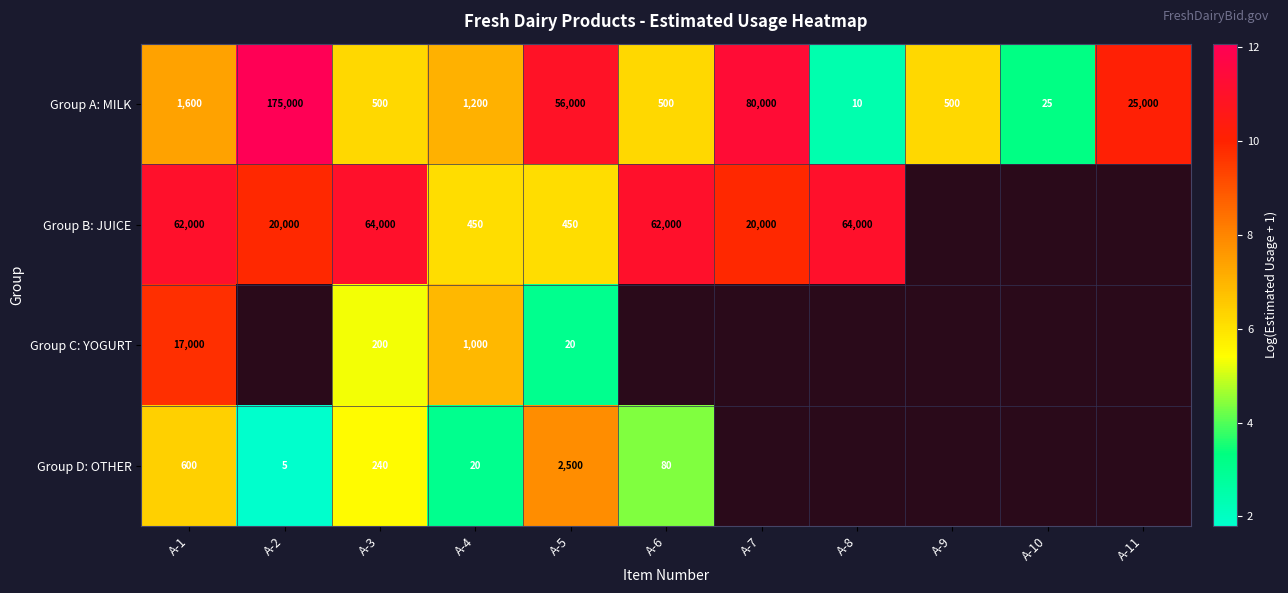

Rank the series at A-4 from highest to lowest value.

Group A: MILK, Group C: YOGURT, Group B: JUICE, Group D: OTHER